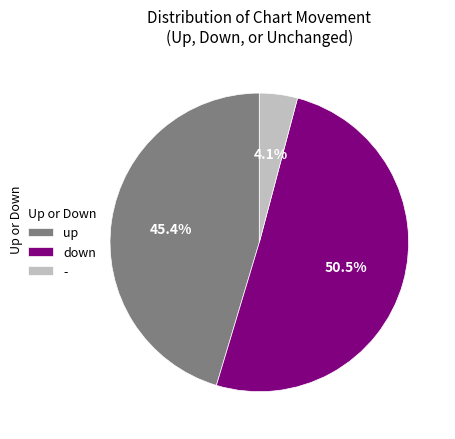

Approximately how many times larger is the value at up compared to down?

0.9